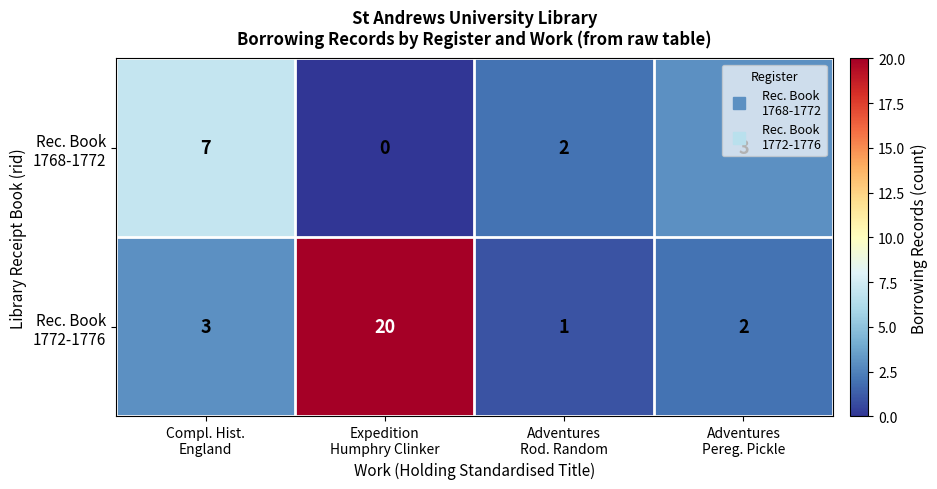

How many distinct data groups are displayed?

2